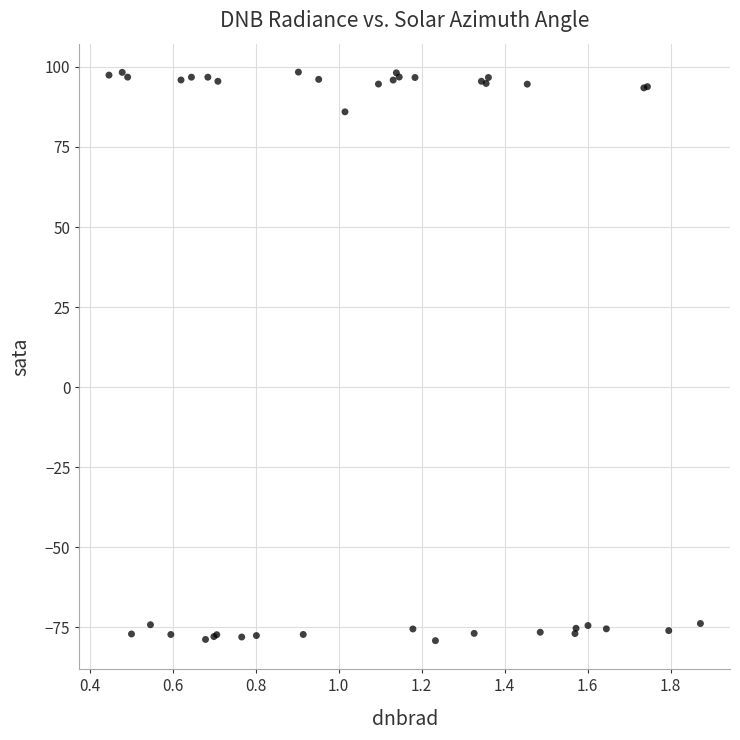

What Y value in the scatter plot is closest to 9?

86.0